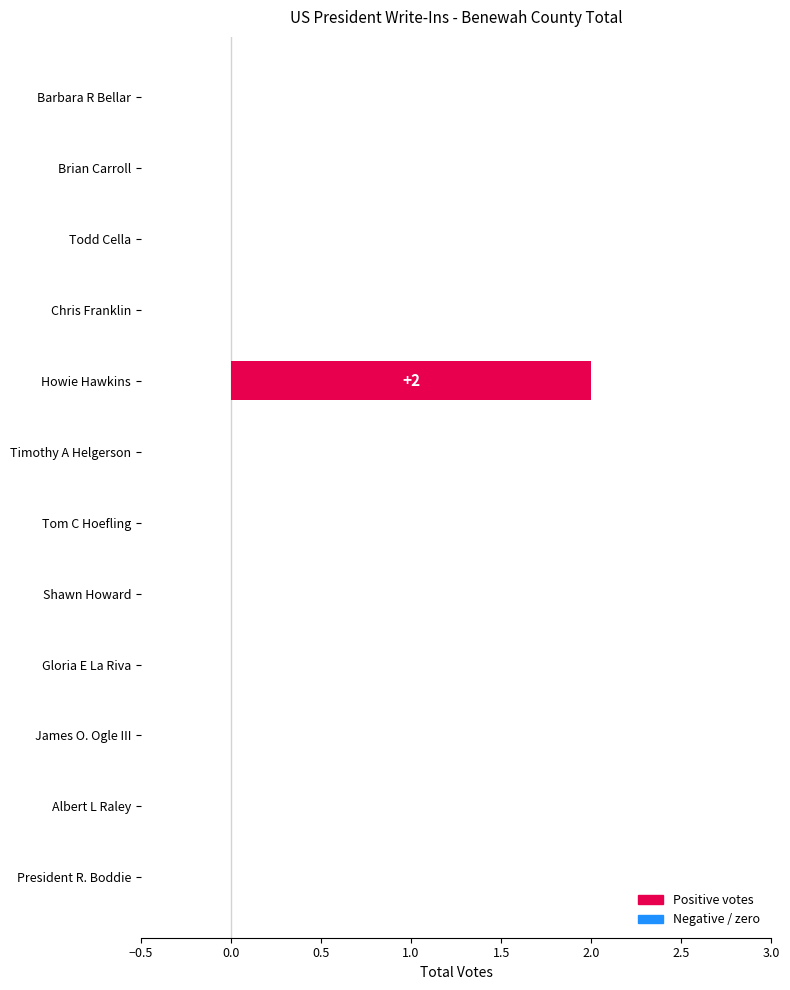

At which category does the chart reach its peak across all series?

Howie Hawkins